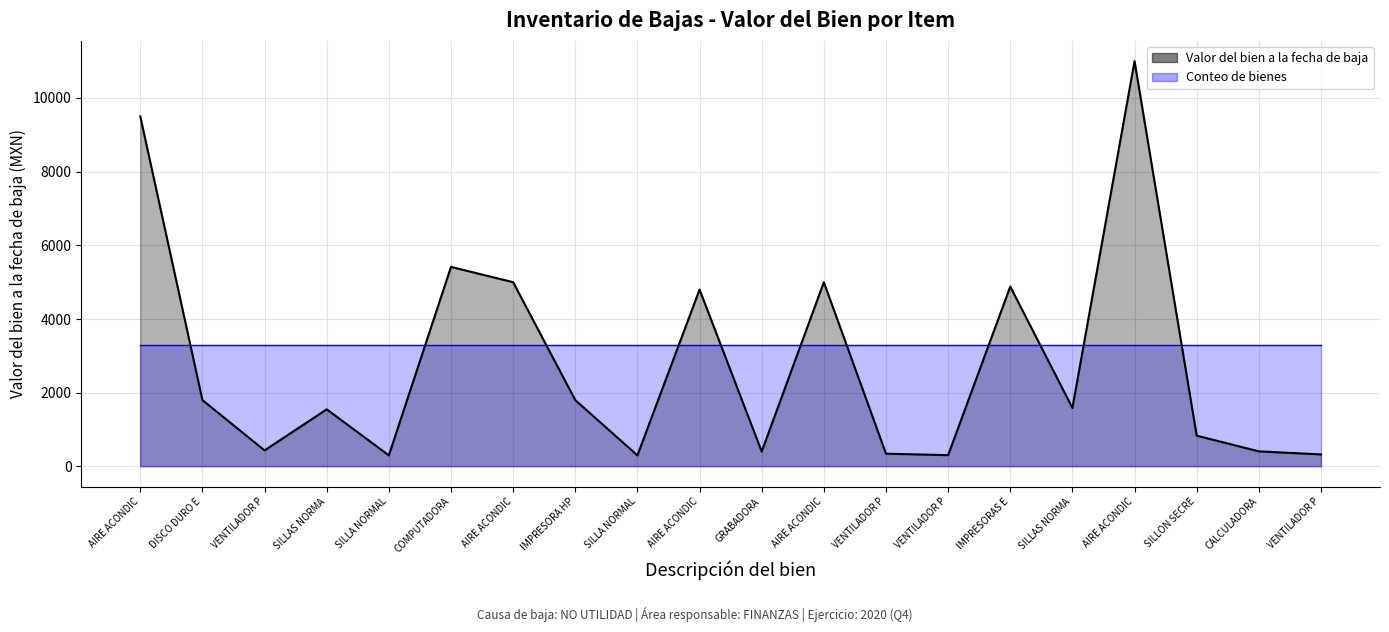

What is the average value?

2799.1